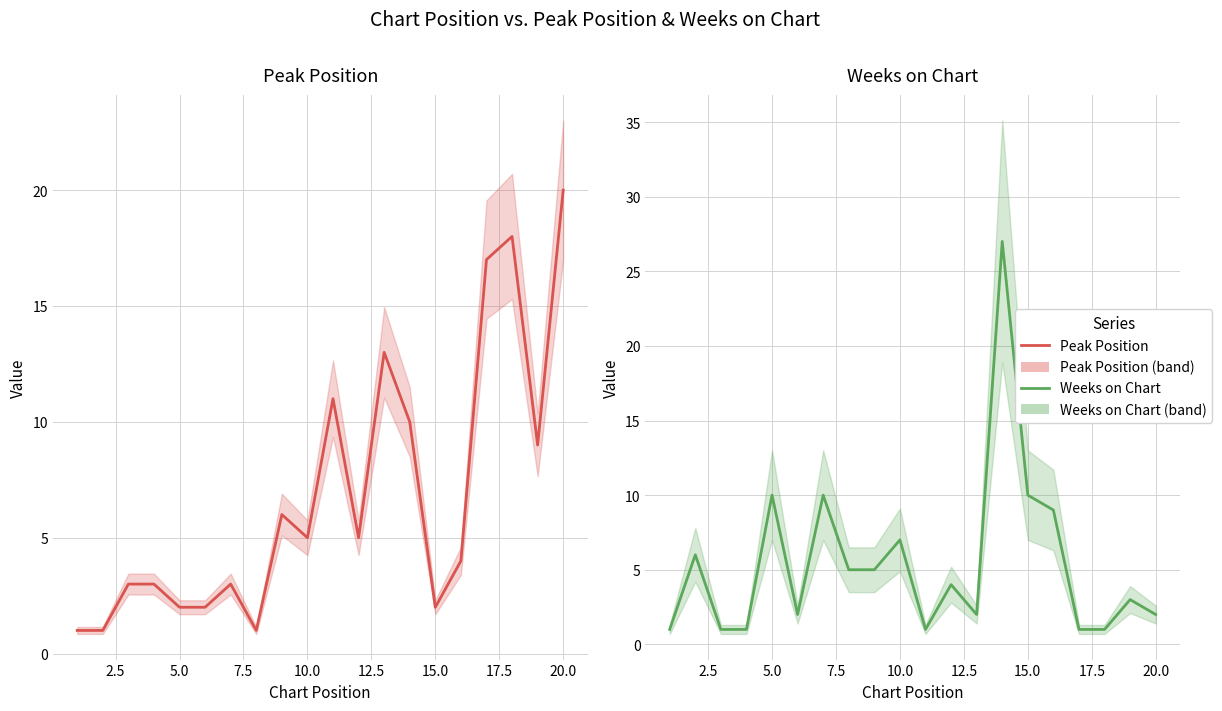

At how many categories does at least one series exceed 6?

12